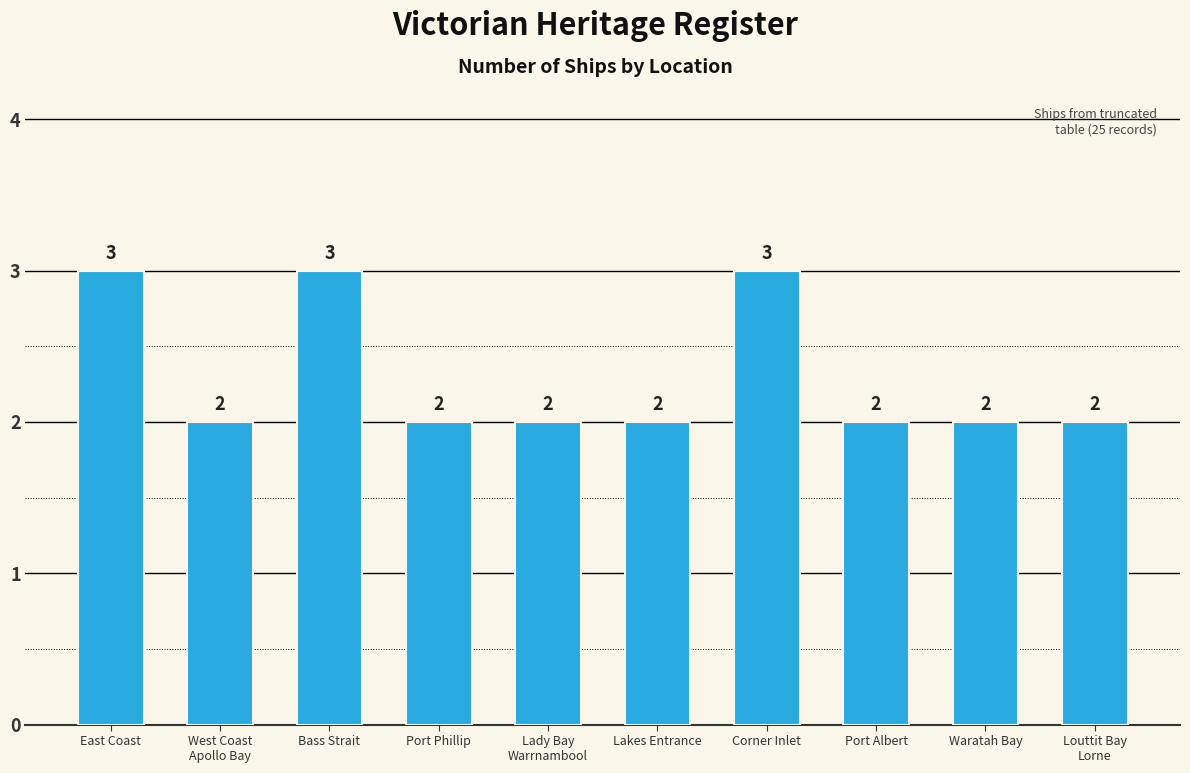

Approximately how many times larger is the value at West Coast
Apollo Bay compared to Lady Bay
Warrnambool?

1.0